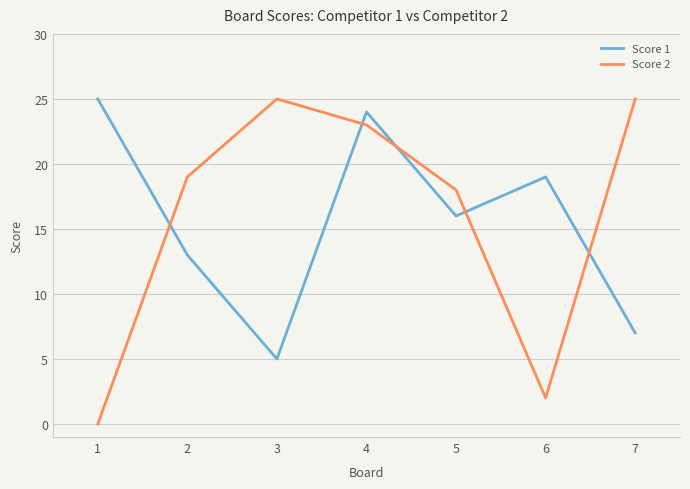

Is the value of Score 2 at 3 greater than the value of Score 1 at 7?

Yes